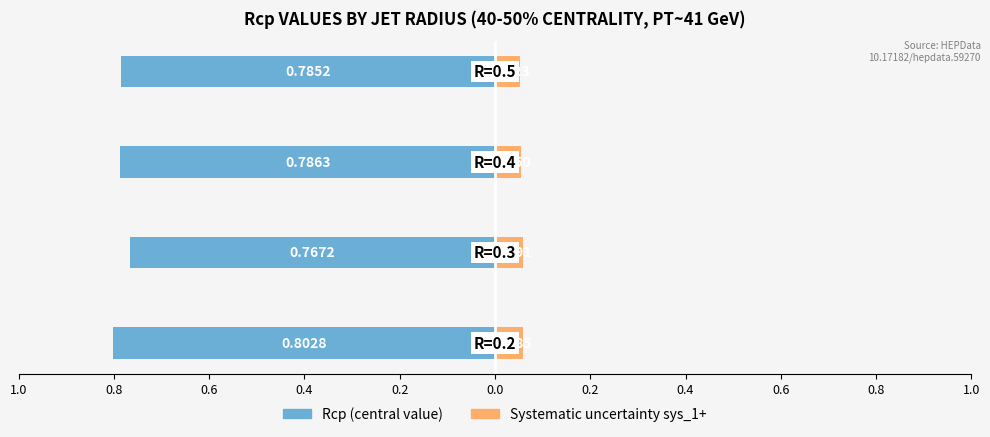

Reading left to right, what are all the values shown in this chart?

Rcp (central value): -0.8	-0.8	-0.8	-0.8
Systematic uncertainty: 0.1	0.1	0.1	0.1